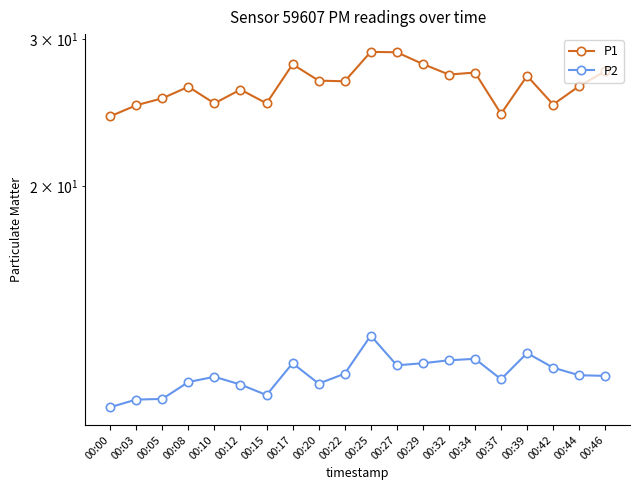

Count the number of data series in this chart.

2